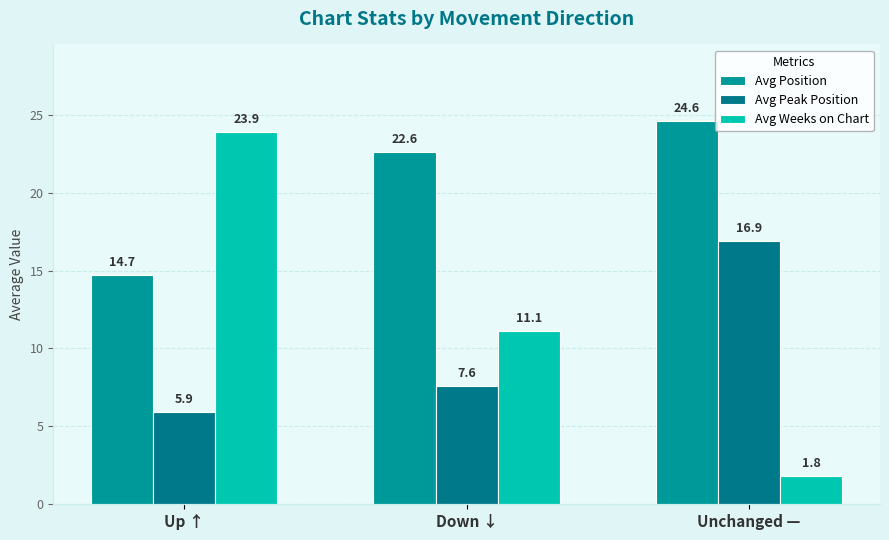

Is it true that Avg Weeks on Chart equals 0.7 at Unchanged —?

False